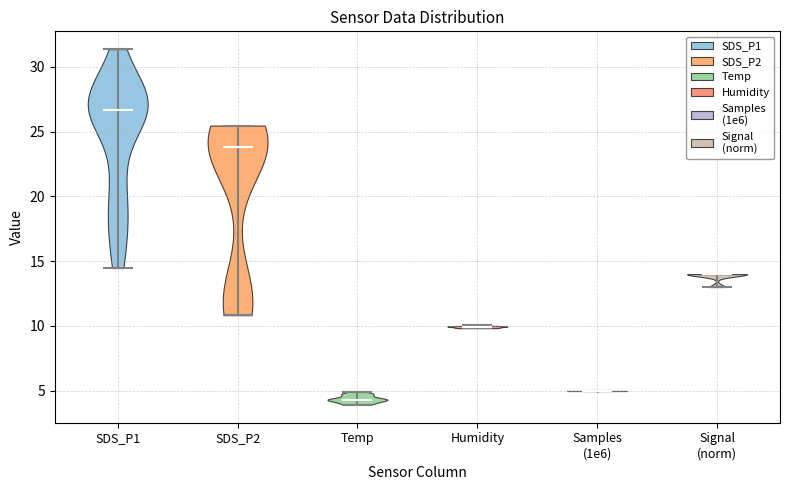

Which violin has the highest median line?

SDS_P1